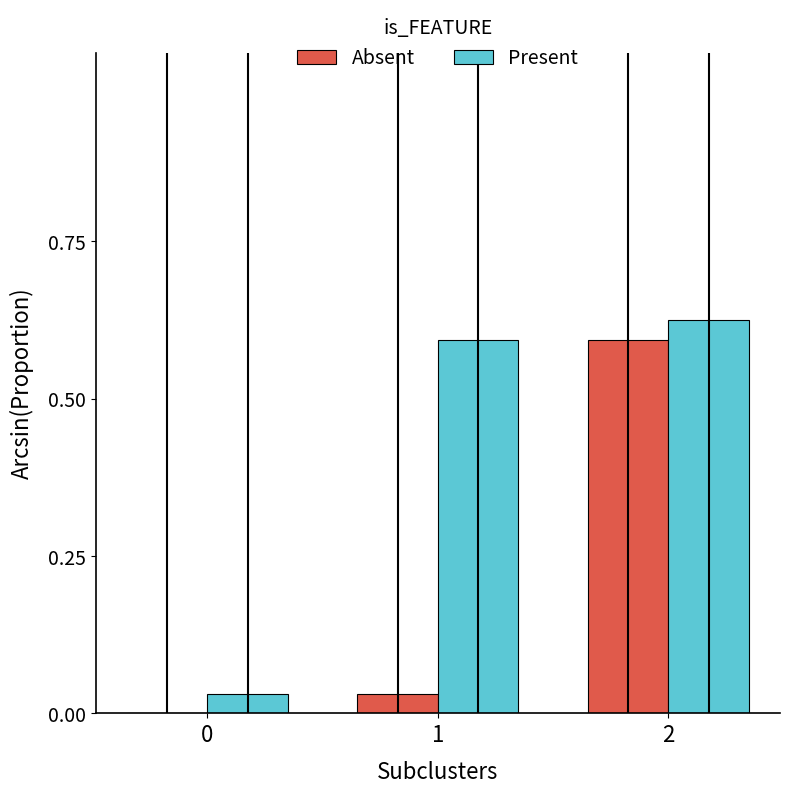

Between 1 and 2, which series saw the biggest shift?

Absent